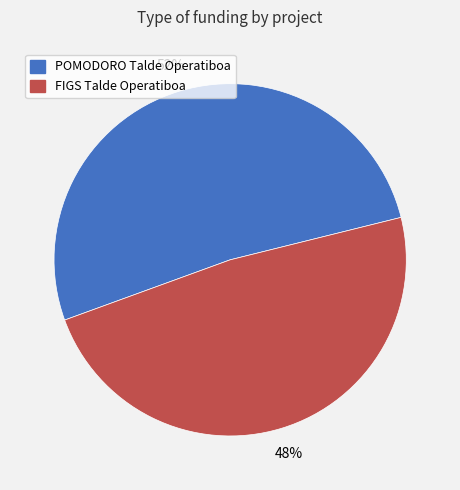

To the nearest percent, what is the combined percentage of FIGS Talde Operatiboa and POMODORO Talde Operatiboa?

100%